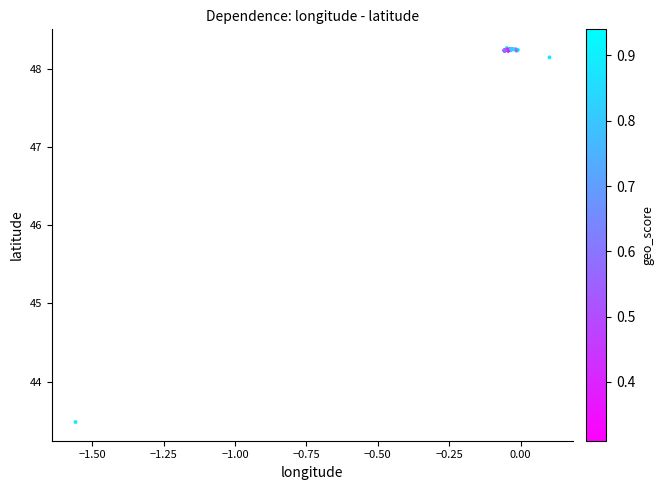

What Y value in the scatter plot is closest to 45?

43.5